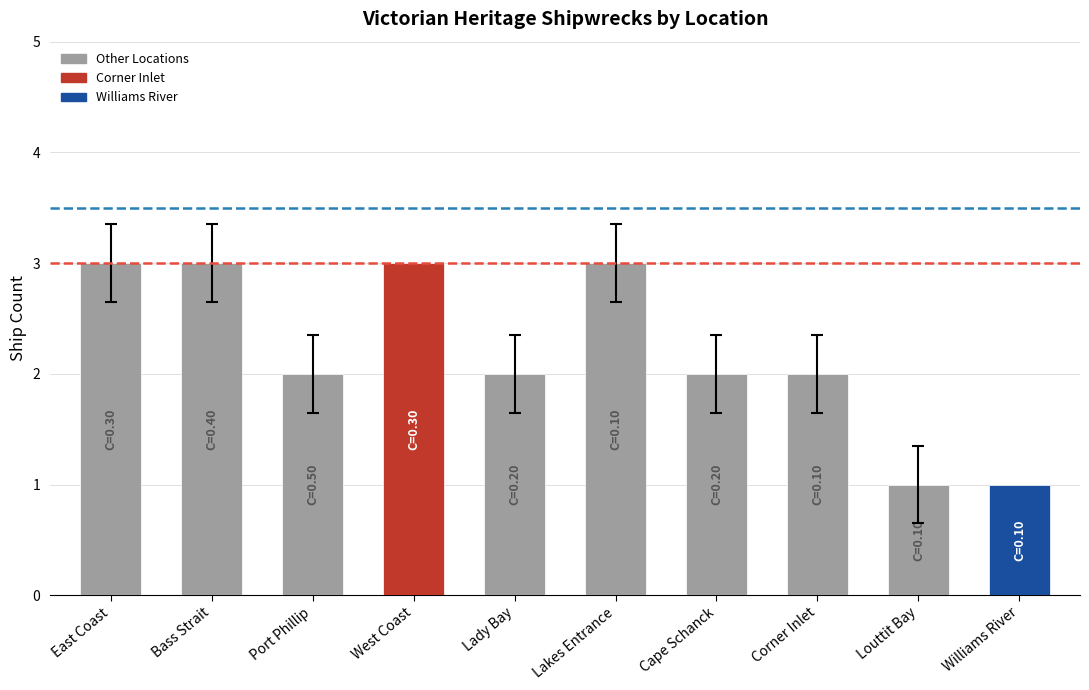

What is the difference between the values at Cape Schanck and Lakes Entrance?

1